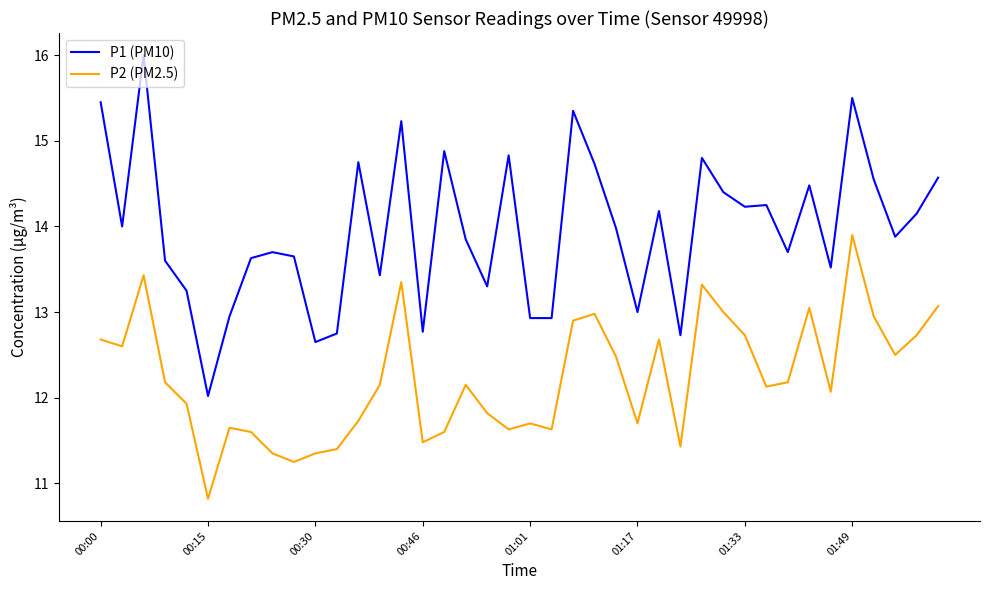

Which series has the largest range (max minus min)?

P1 (PM10)